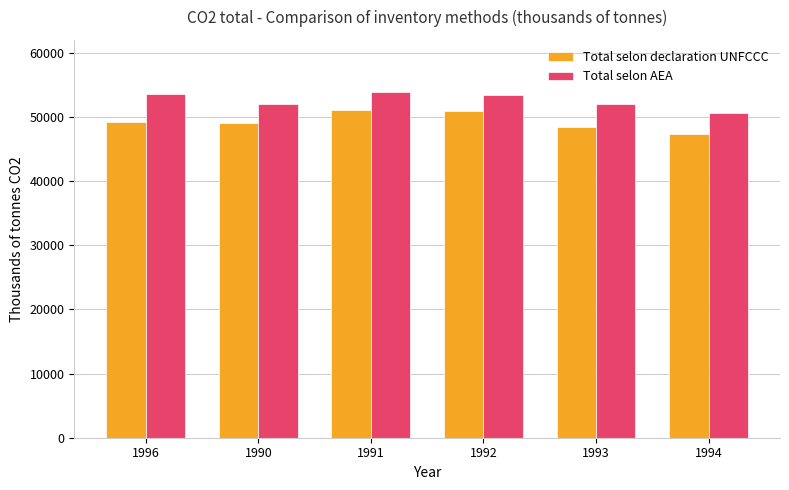

Are the bars horizontal?

No